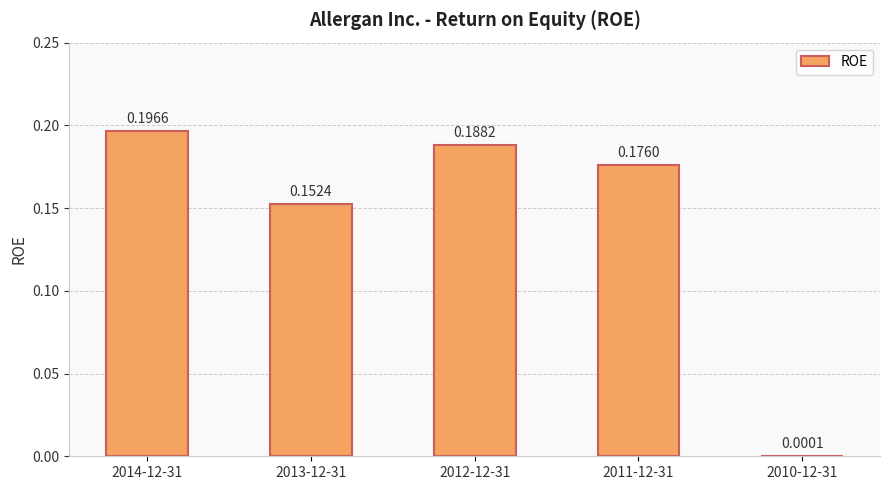

Which has a higher value, 2011-12-31 or 2014-12-31?

2014-12-31